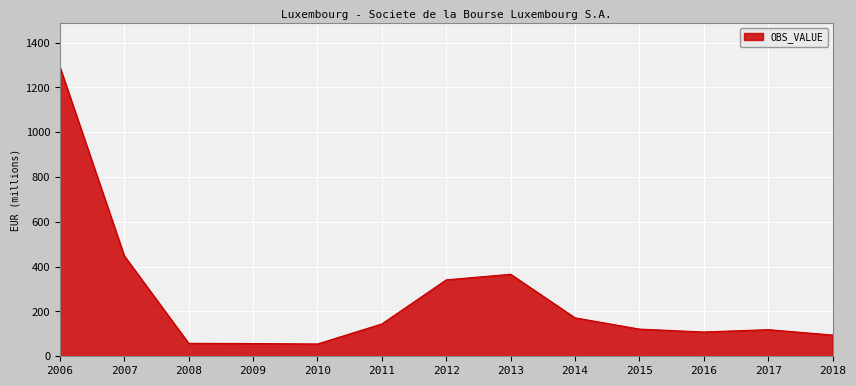

Is it true that the value at 2009 is 101.6?

False